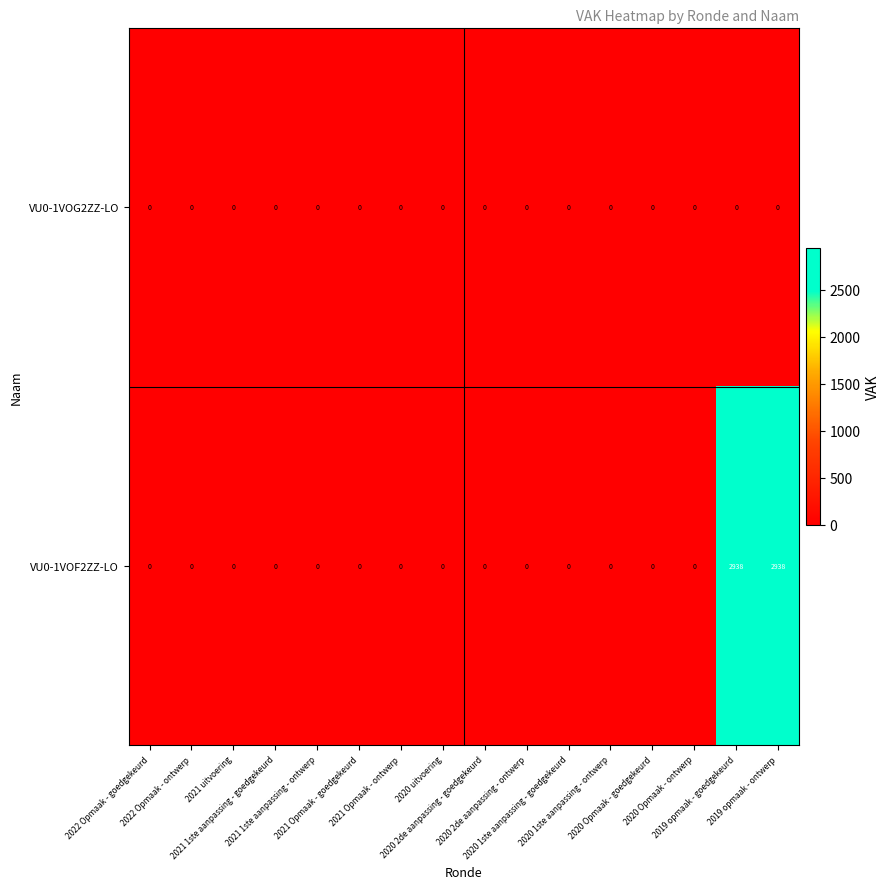

Rank the series by their maximum value, from lowest to highest.

VU0-1VOG2ZZ-LO, VU0-1VOF2ZZ-LO